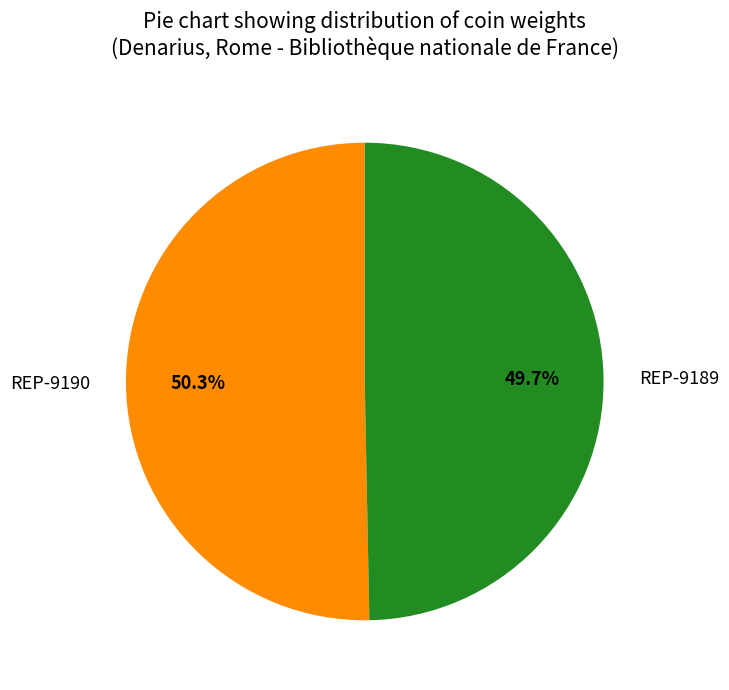

Count the number of slices in the pie.

2